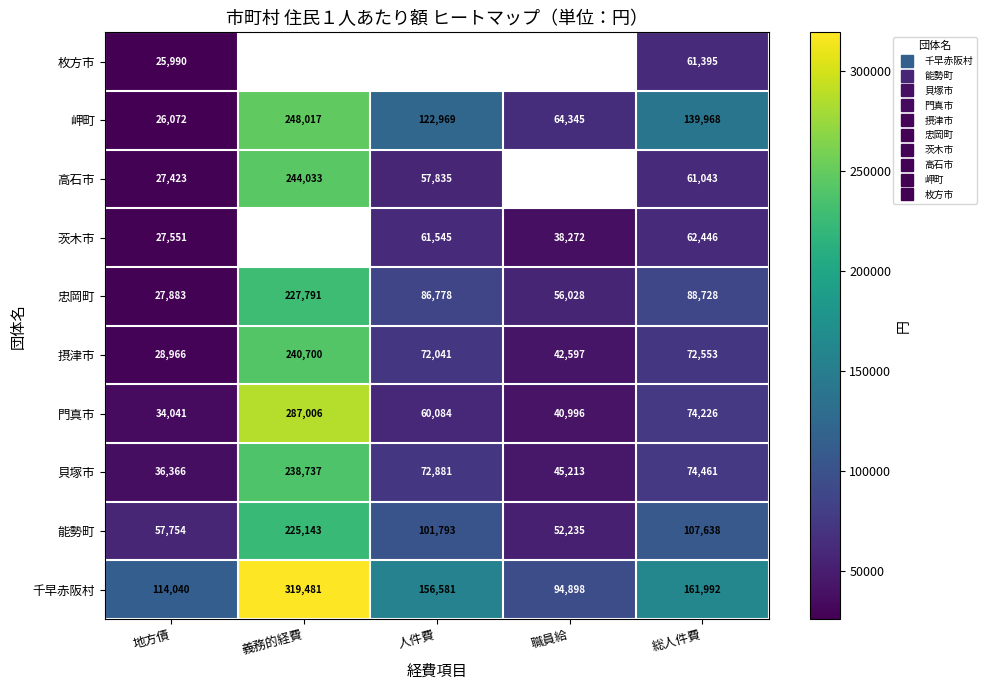

The value of 岬町 at 職員給 is 64345.0. True or false?

True